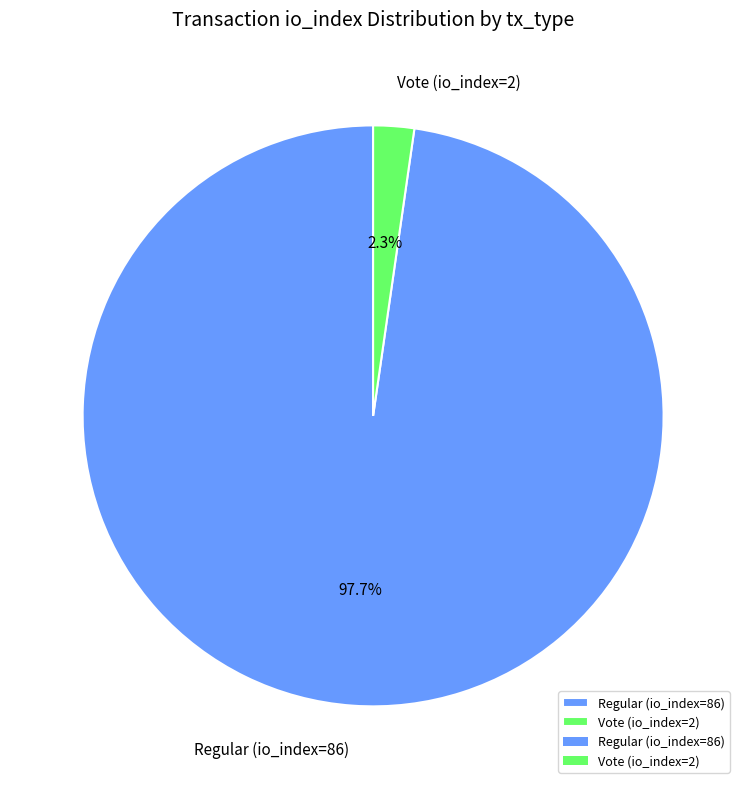

To the nearest percent, what is the difference between the largest and smallest slice percentages?

95%